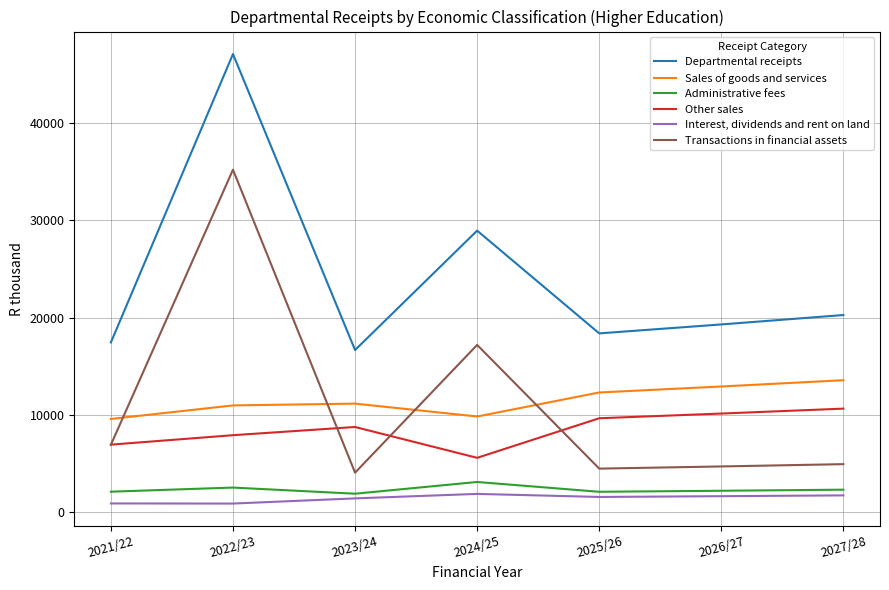

True or false: Interest, dividends and rent on land has a value of 1656 at 2026/27.

True